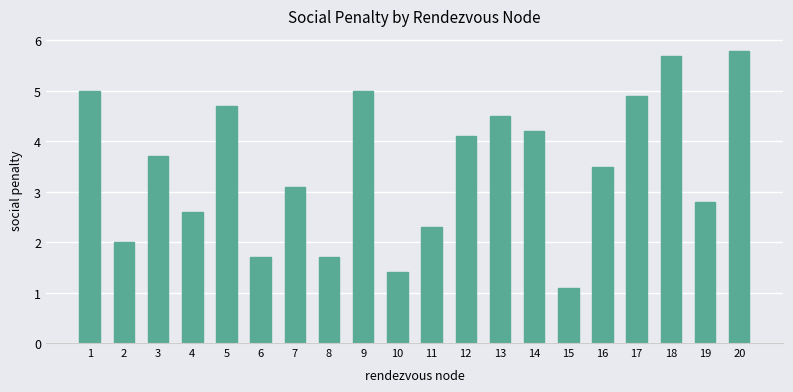

At which category does the chart reach its peak across all series?

20